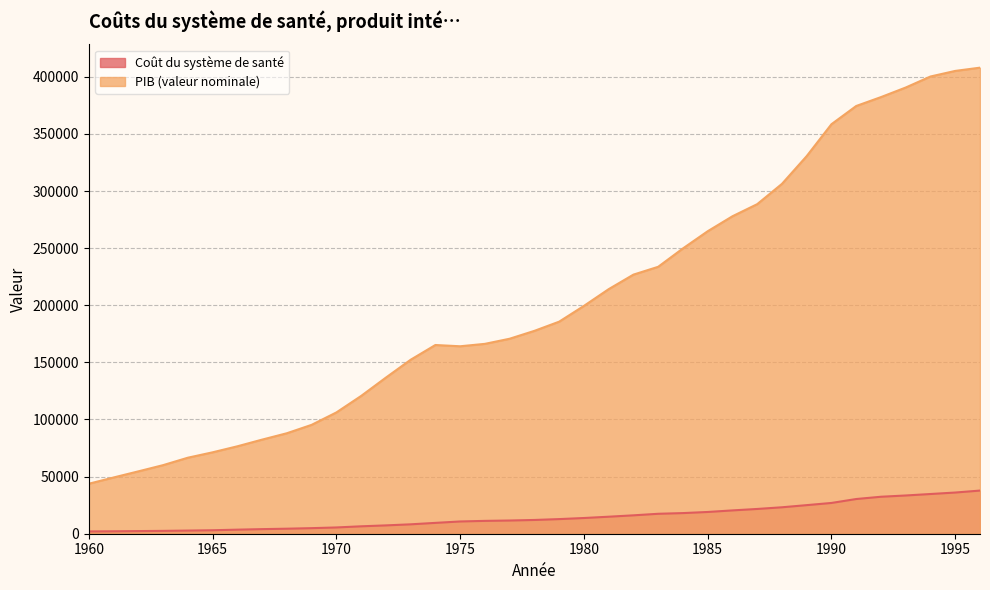

True or false: PIB (valeur nominale) and Coût du système de santé intersect in this chart.

False